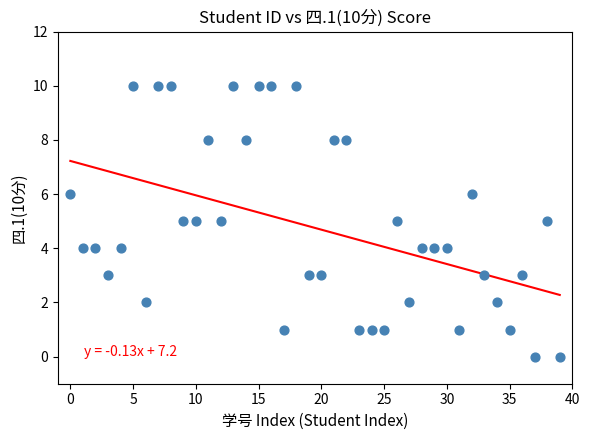

What is the range of Y values (max minus min)?

10